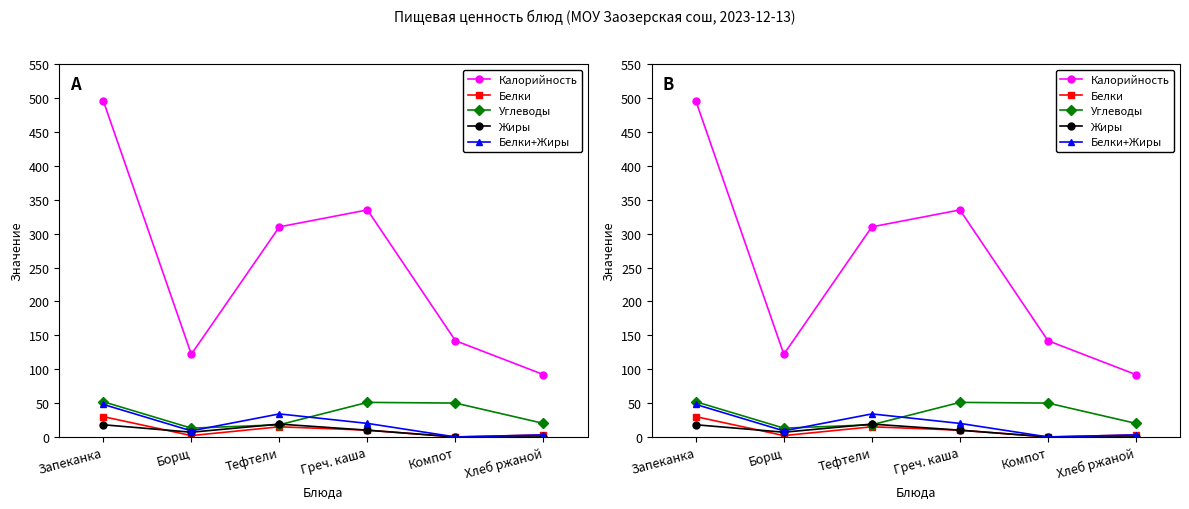

How many interior local valleys does the Жиры series have?

1